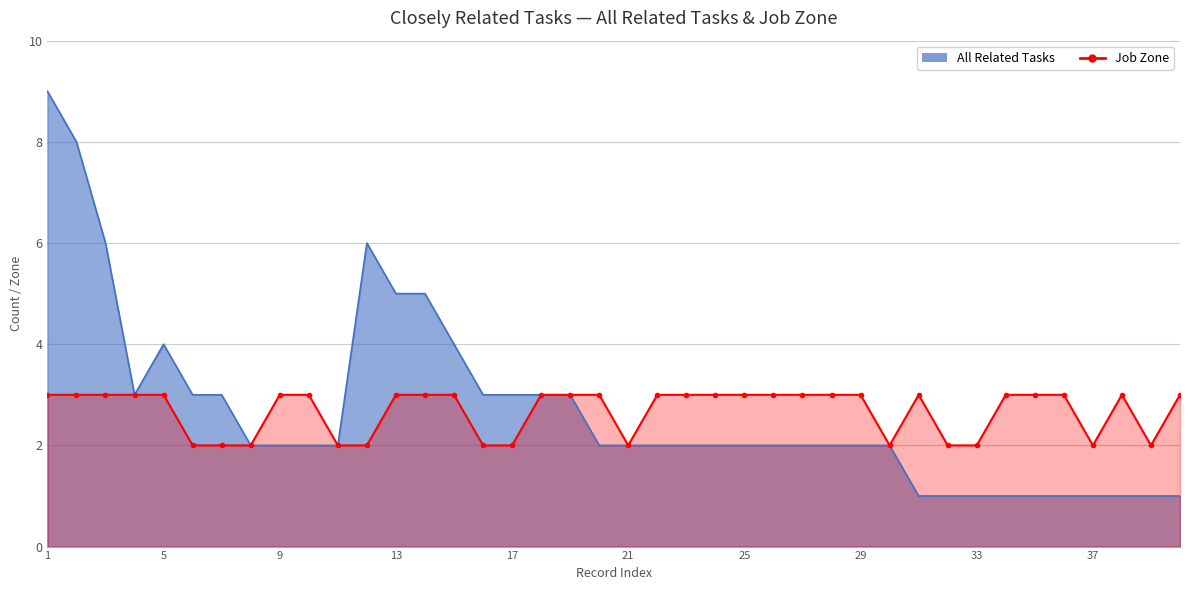

Between 1 and 1, which is larger?

1